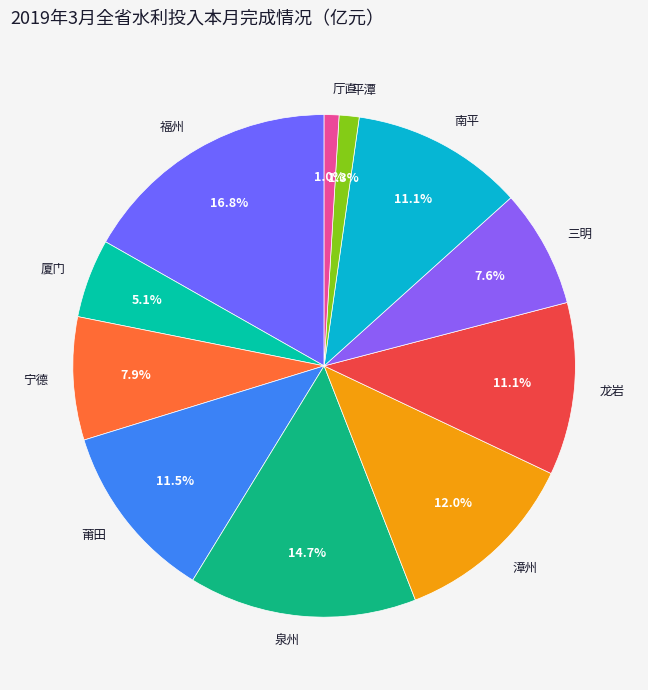

To the nearest percent, what is the combined percentage of 莆田 and 厅直?

12%